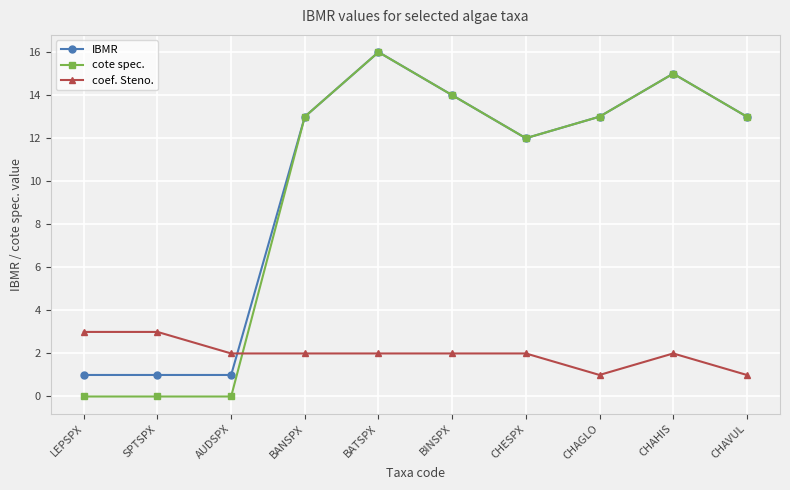

What is the highest value of the IBMR series?

16